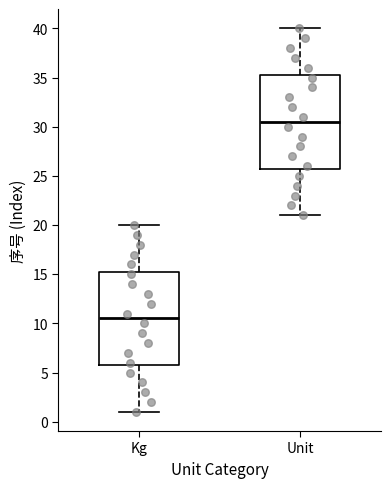

Where does the upper whisker of the box for Unit end on the y-axis? The values are not printed on the chart, so give them approximately, as read against the axis.

40.0